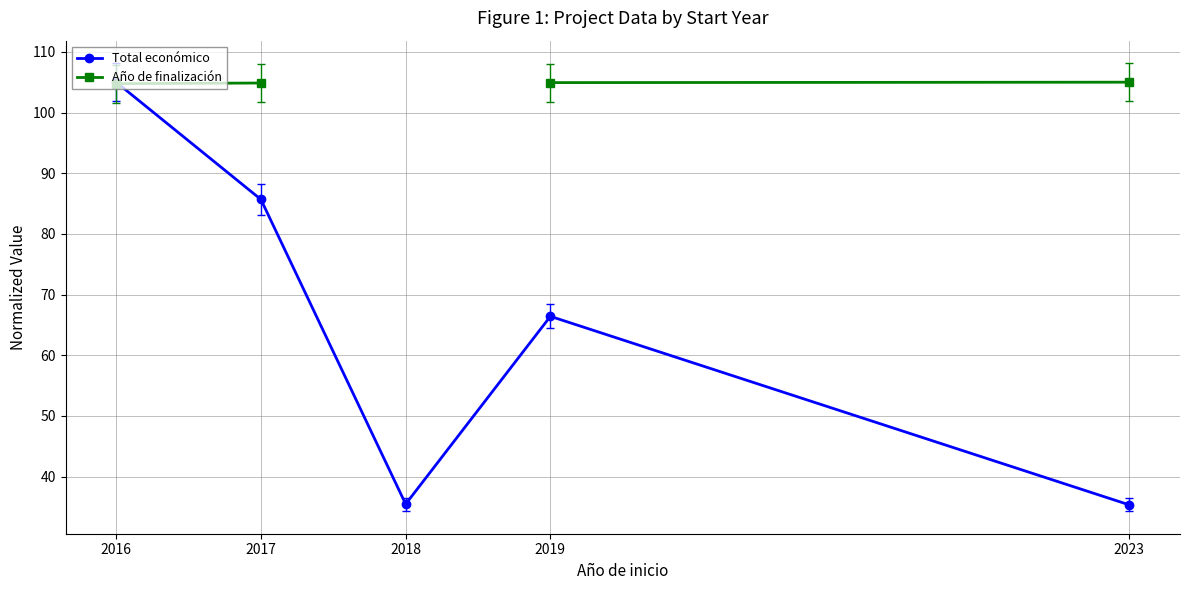

At 2017, list the series in order from smallest to largest.

Total económico, Año de finalización